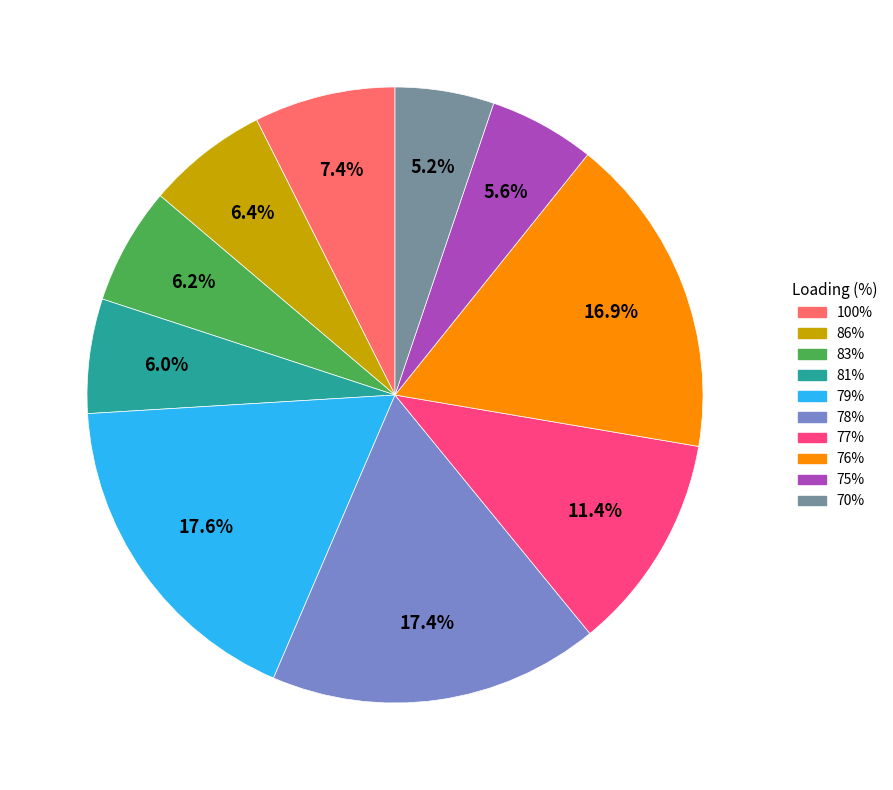

Does any single category account for the majority?

No